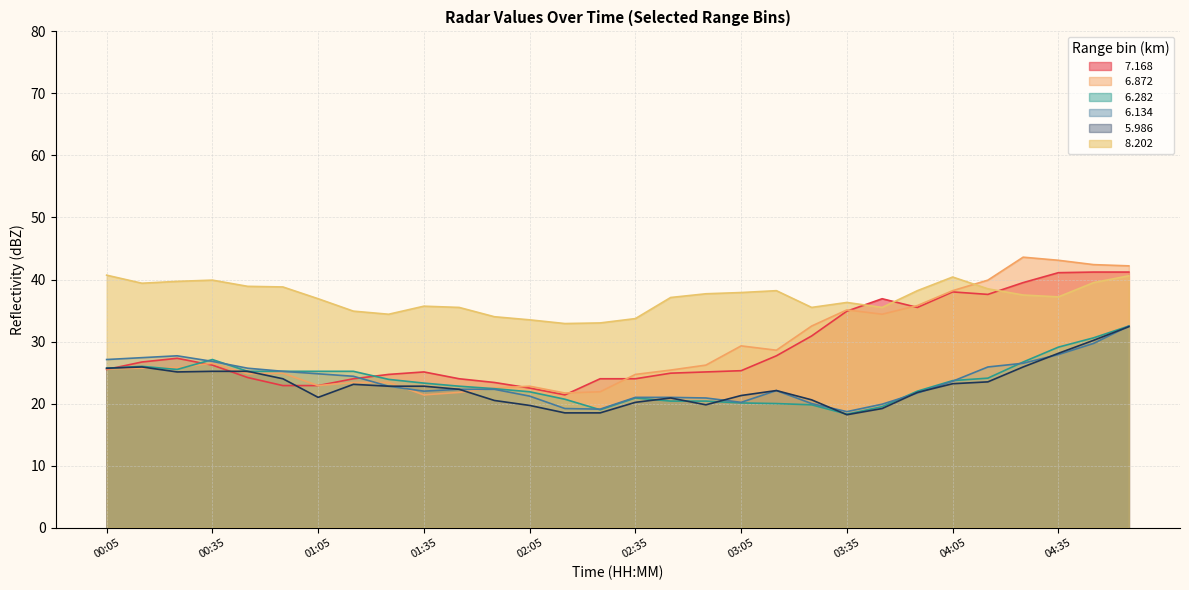

What is the difference between the   6.282 values at 02:05 and 00:35?

5.2